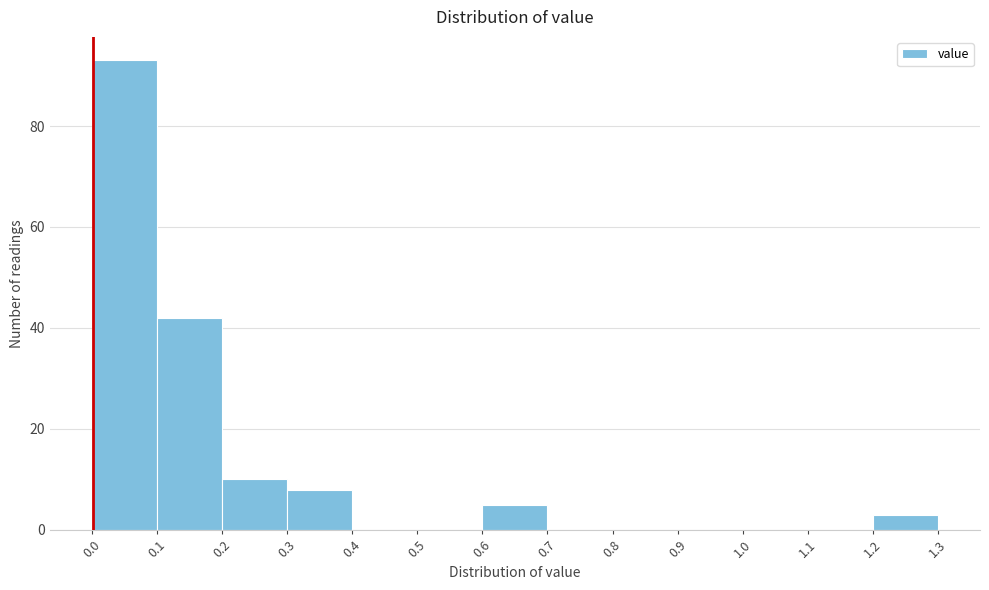

How tall is the bar that spans 0.3 to 0.4 on the x-axis? The values are not printed on the chart, so give them approximately, as read against the axis.

8